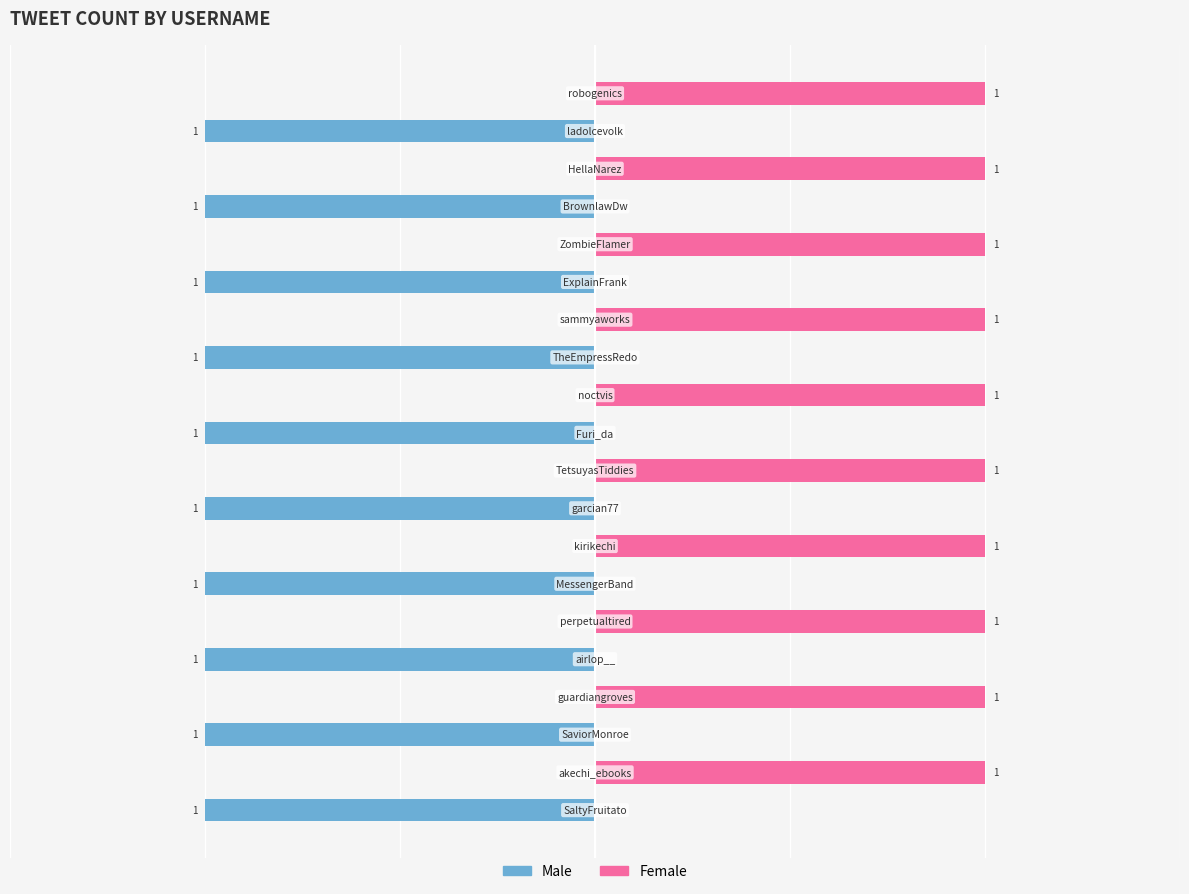

Is it true that Male equals -1 at 6?

True